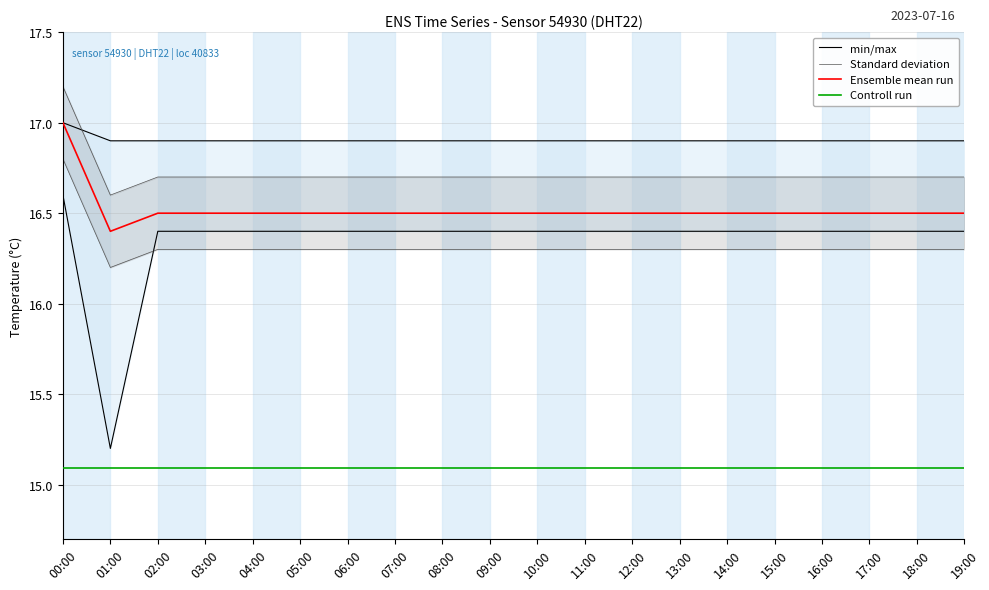

Which has a higher value, 06:00 or 01:00?

06:00